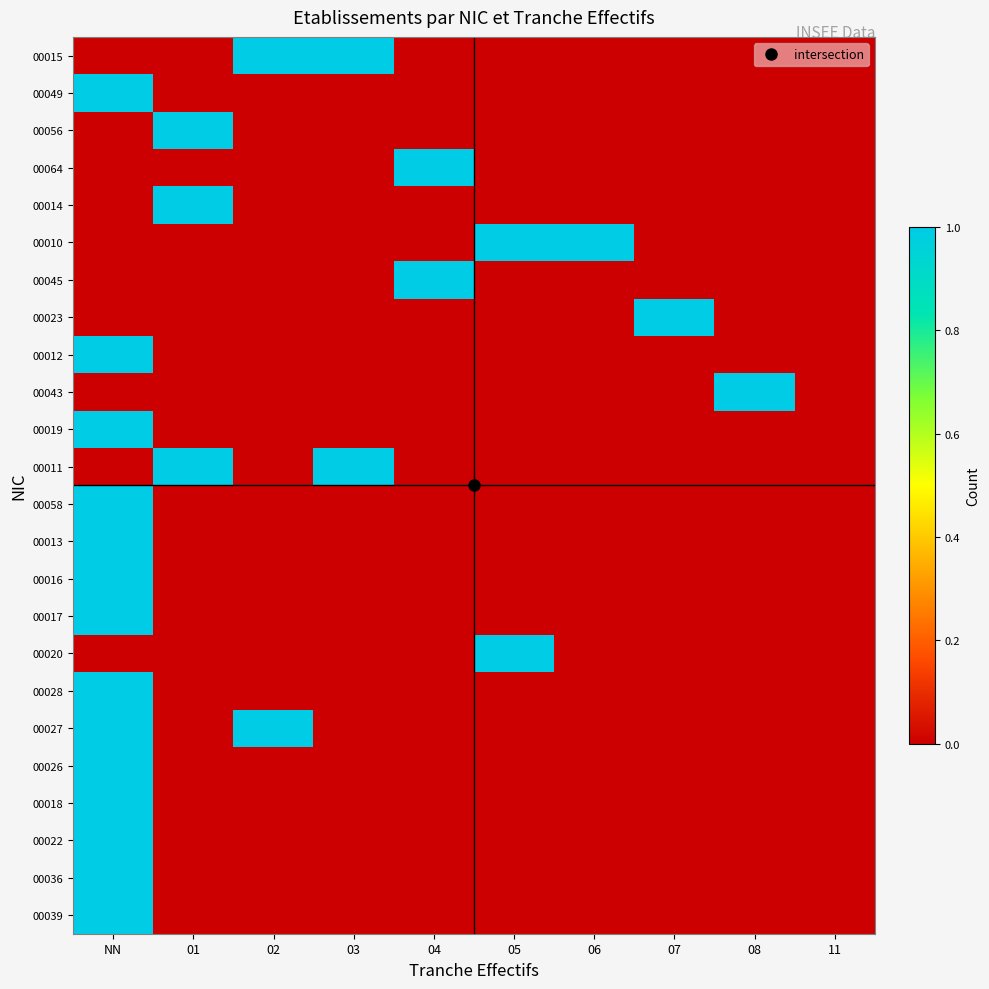

At how many categories does at least one series exceed 0?

9